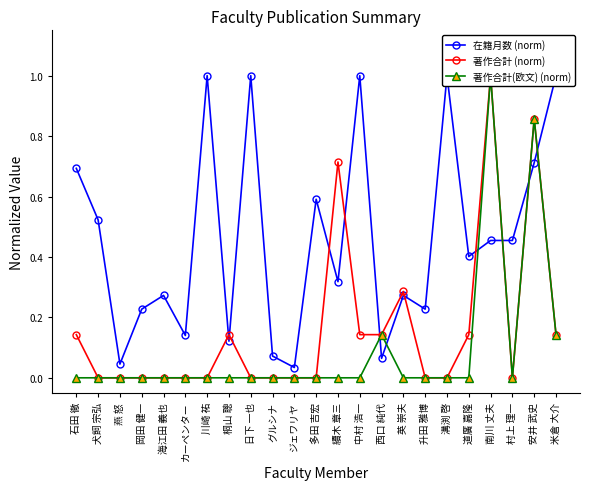

Rank the series at 米倉 大介 from lowest to highest value.

著作合計 (norm), 著作合計(欧文) (norm), 在籍月数 (norm)